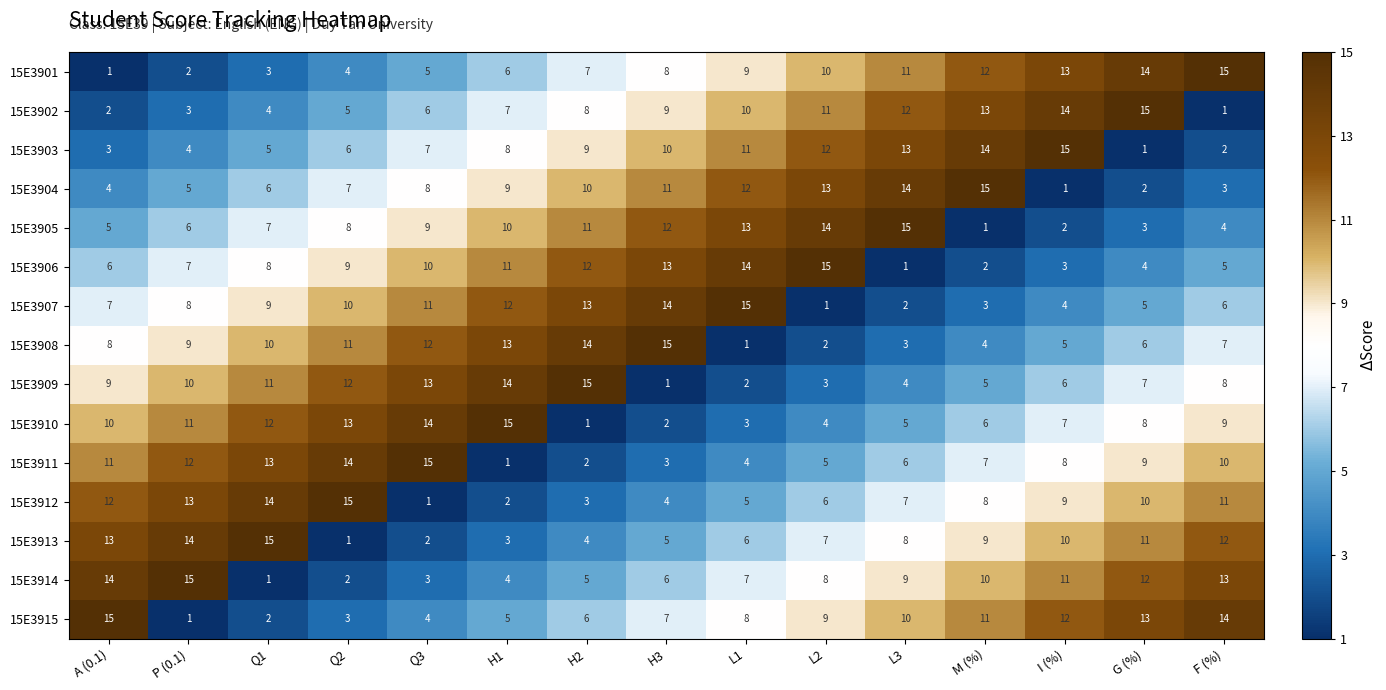

What is the sum of all 15E3901 values?

120